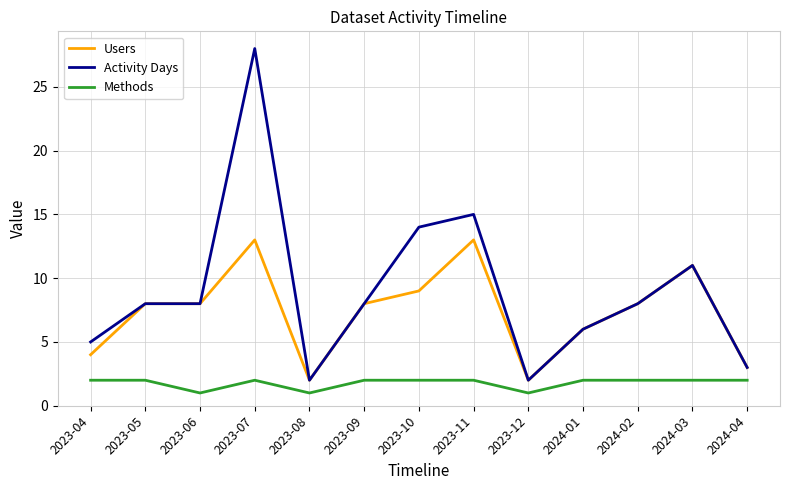

What position from the right is 2024-04?

1